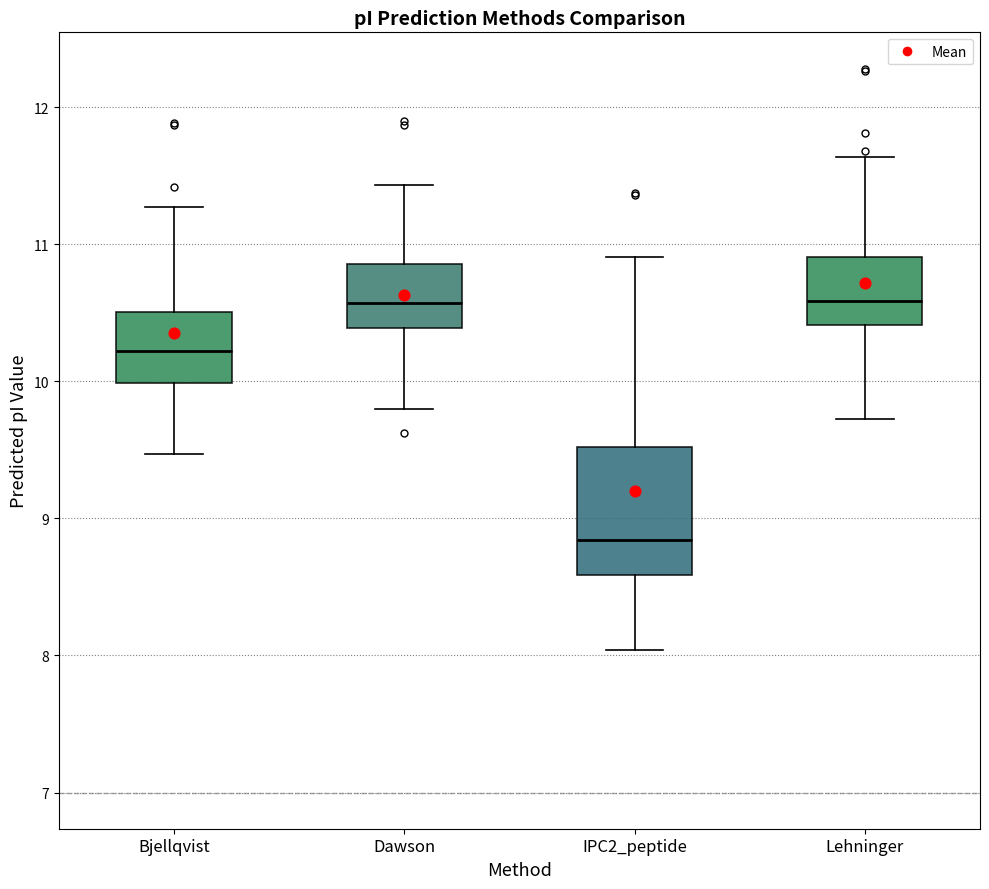

Reading left to right, read every box against the y-axis: the position of its median line, the range the box covers, and the ends of its whiskers. The values are not printed on the chart, so give them approximately, as read against the axis.

Bjellqvist: median 10.2, box 10.0 to 10.5, whiskers 9.5 to 11.3
Dawson: median 10.6, box 10.4 to 10.9, whiskers 9.8 to 11.4
IPC2_peptide: median 8.8, box 8.6 to 9.5, whiskers 8.0 to 10.9
Lehninger: median 10.6, box 10.4 to 10.9, whiskers 9.7 to 11.6